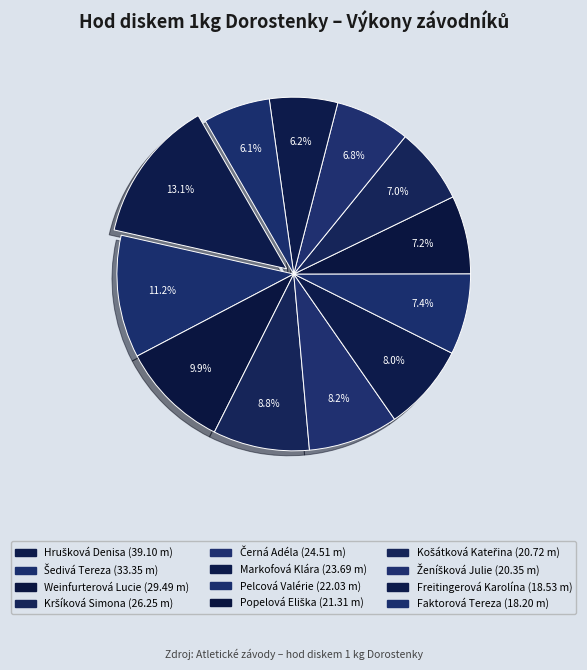

How many segments does this pie chart have?

12